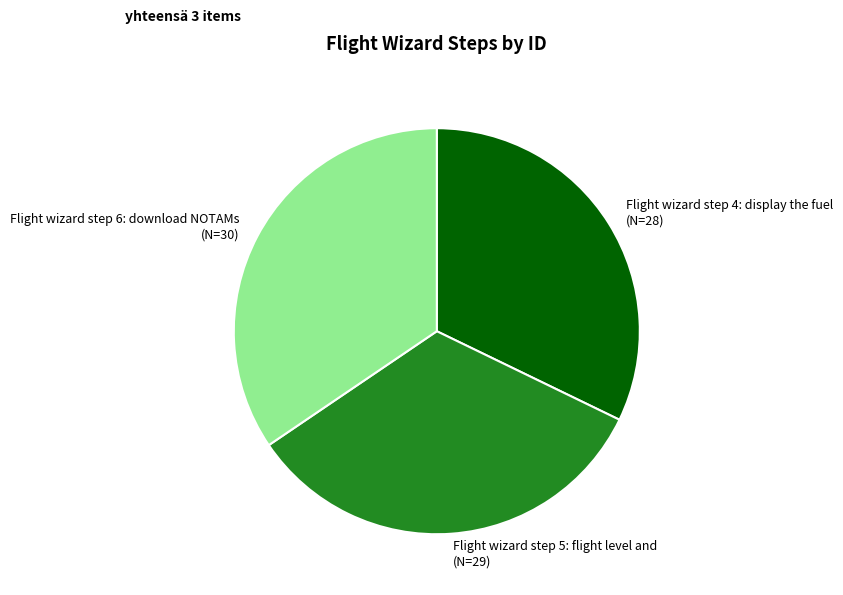

Does Flight wizard step 5: flight level and account for over 50% of the chart?

No